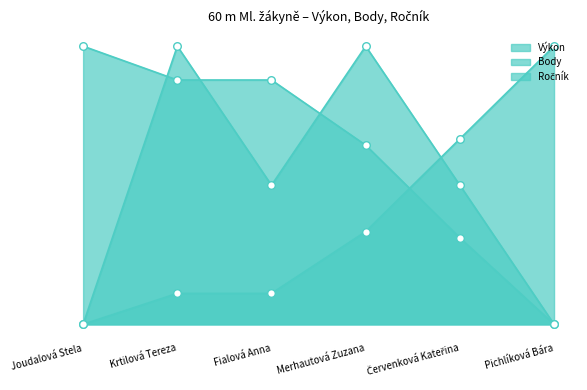

At how many categories does at least one series exceed 0?

6